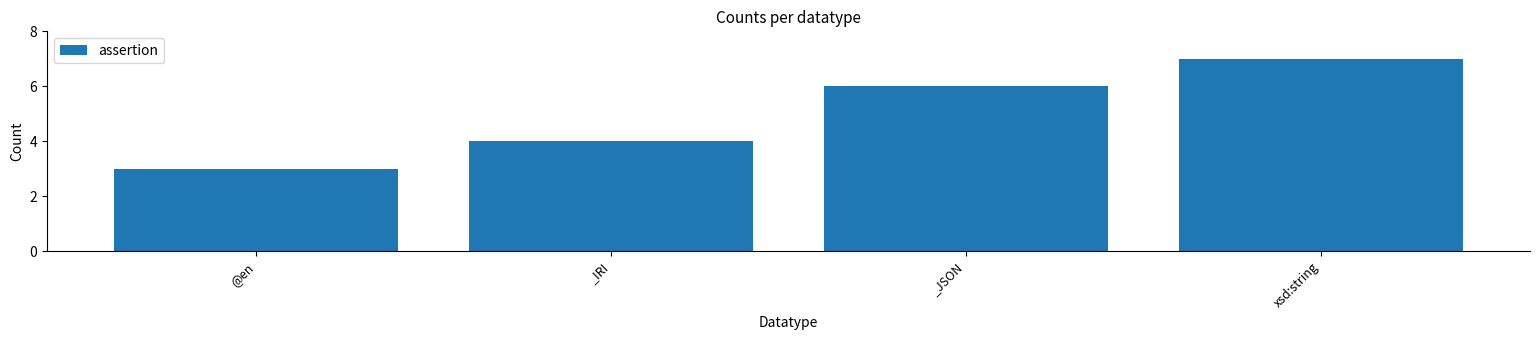

Count the values in the range 4 to 7.

3